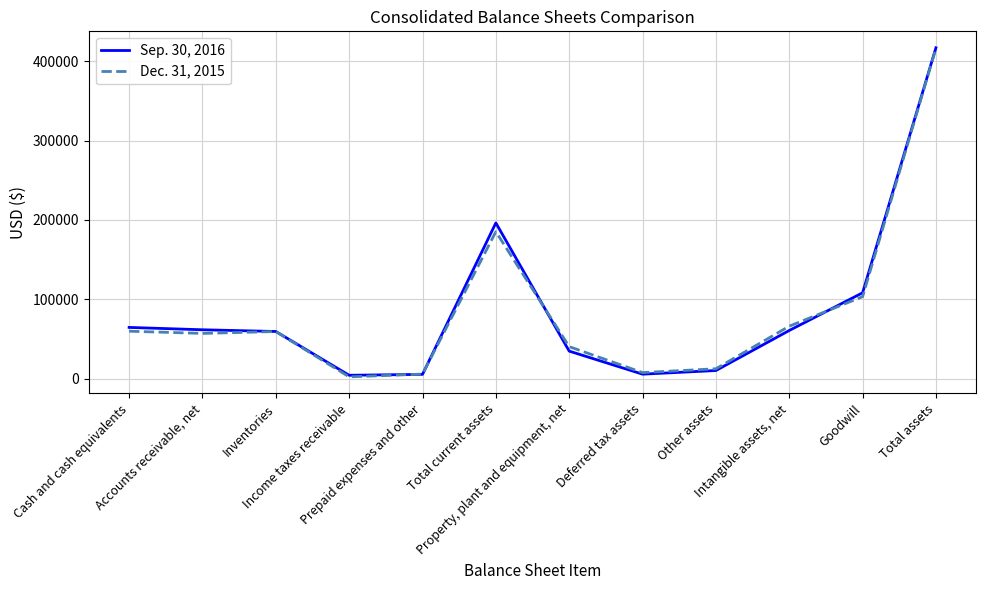

What is the difference between the Dec. 31, 2015 values at Total current assets and Total assets?

230833